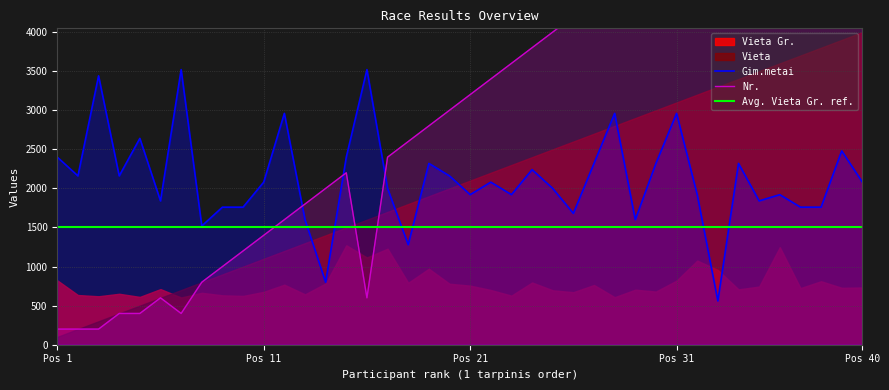

What is the difference between the maximum and minimum values in the Gim.metai series?

2960